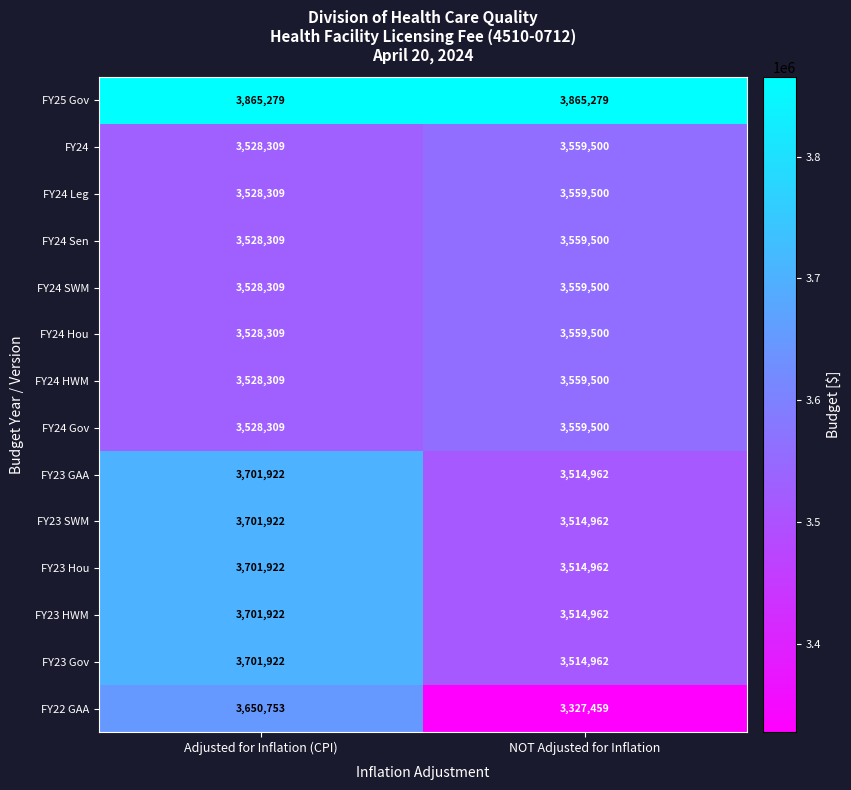

What is the maximum value shown in the chart?

3865279